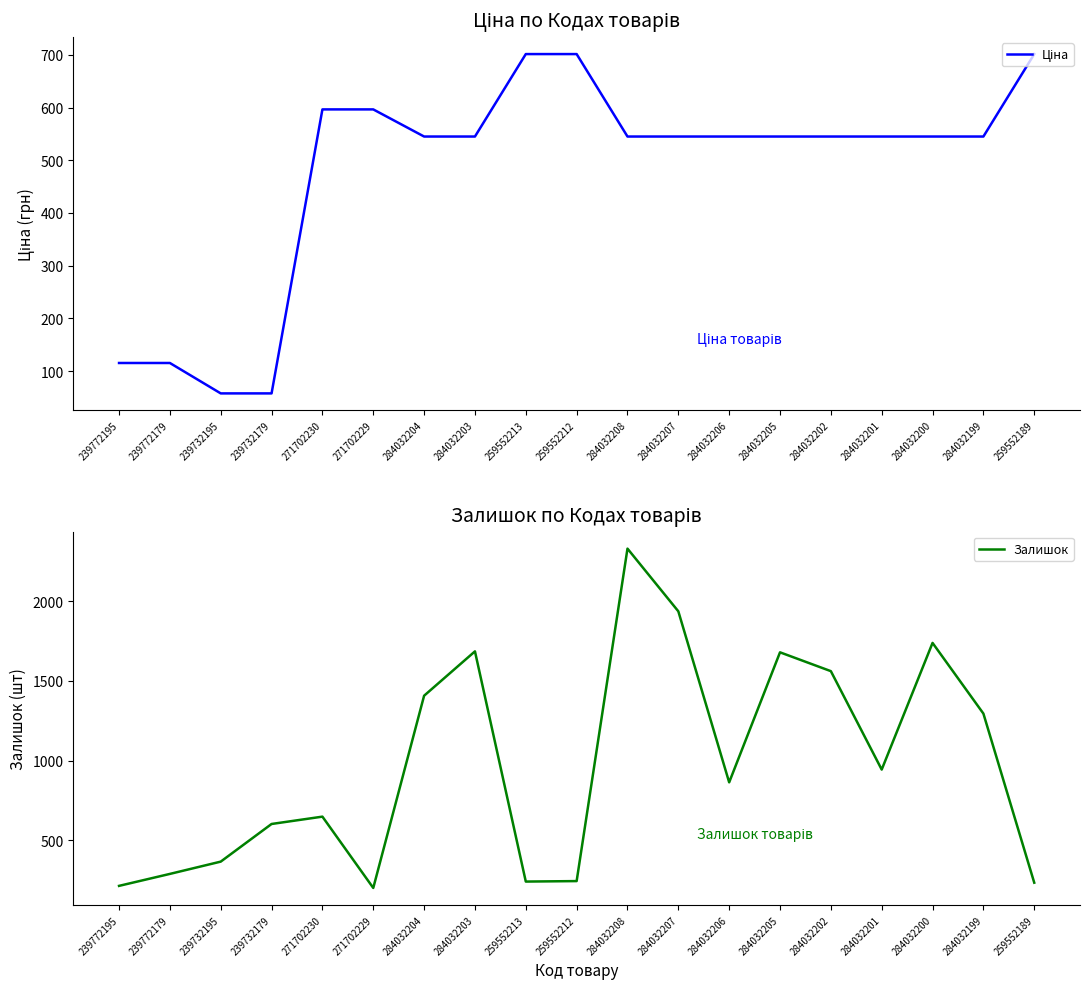

What is the difference between the maximum and minimum values in the Ціна series?

643.7